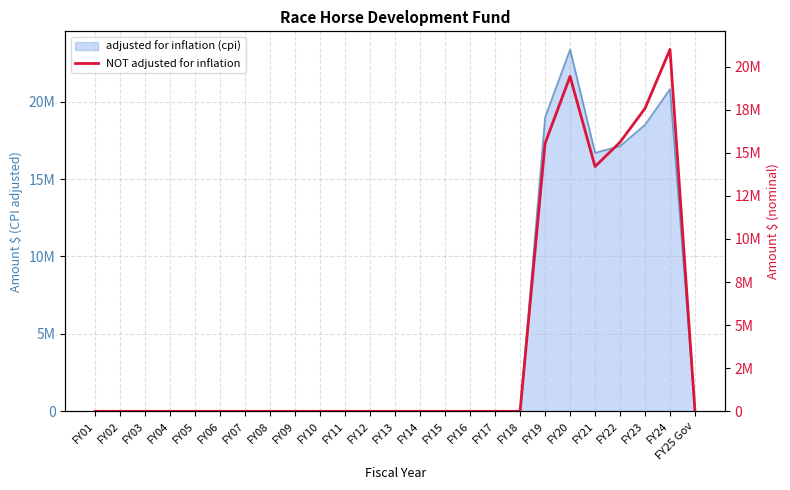

How many points are higher than both their immediate neighbors (excluding endpoints)?

2